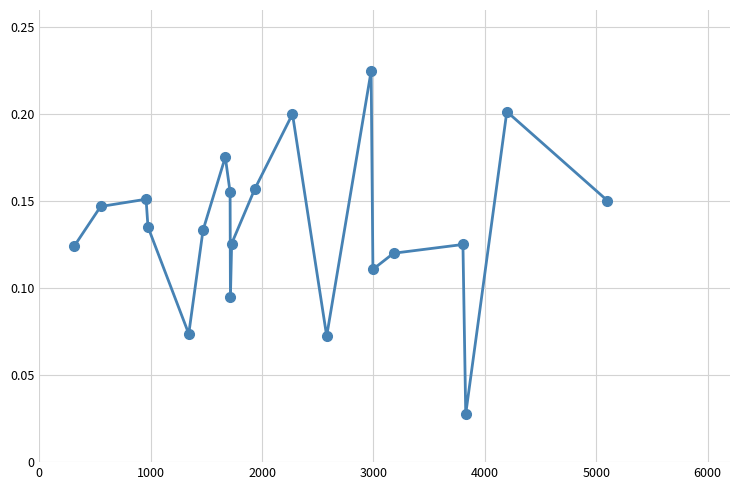

Count the values in the range 0 to 1.

20